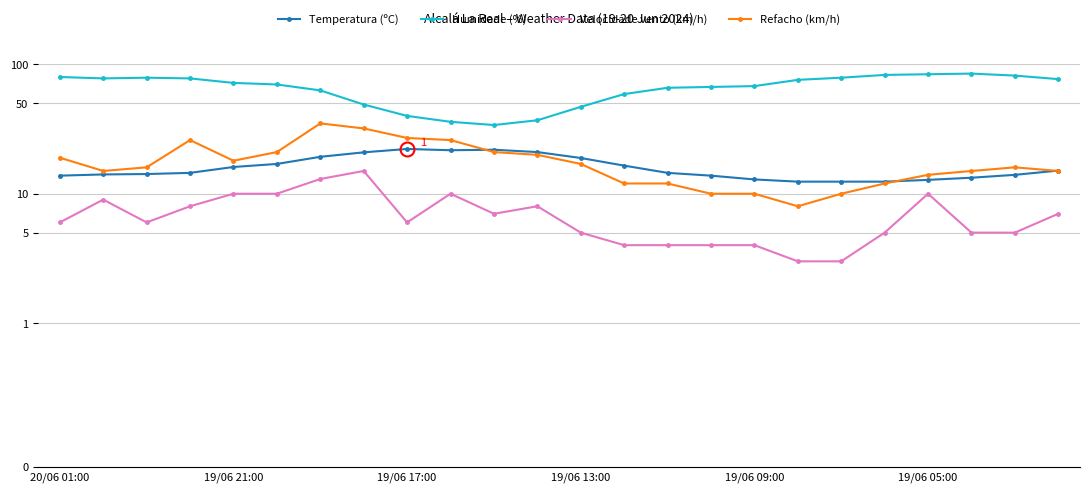

True or false: Temperatura (ºC) and Humidade (%) intersect in this chart.

False